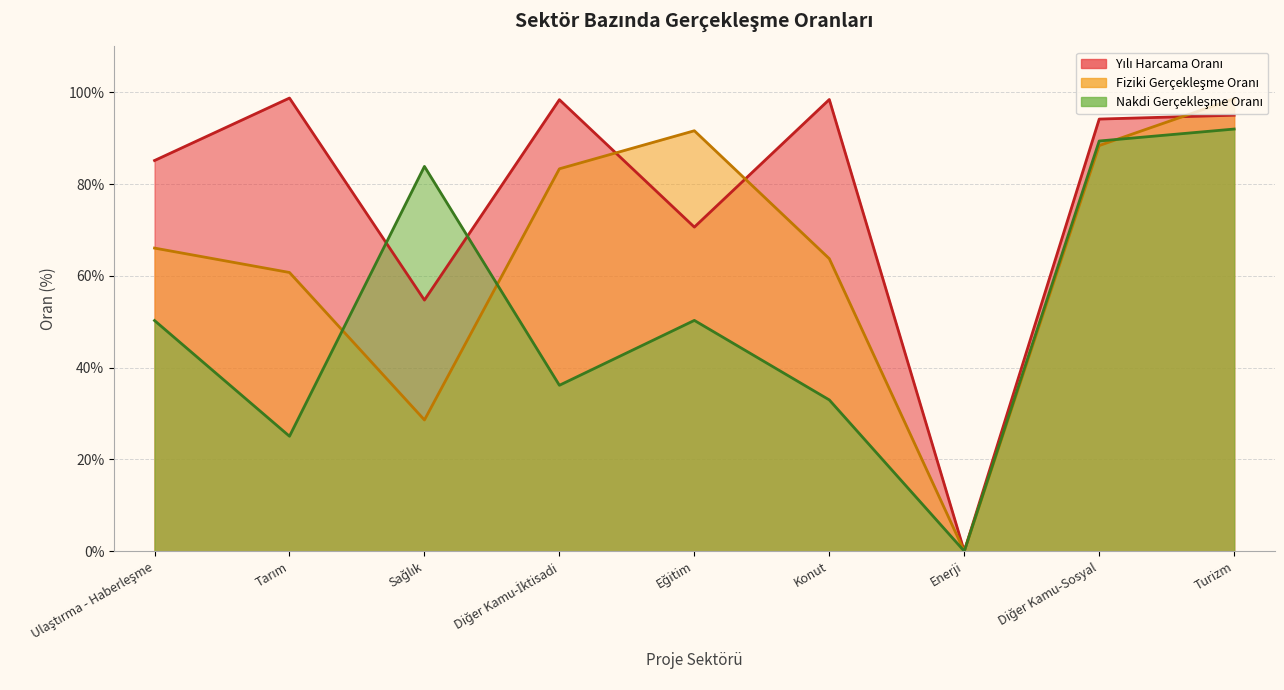

What is the difference between the second highest and second lowest values in the Nakdi Gerçekleşme Oranı series?

64.3